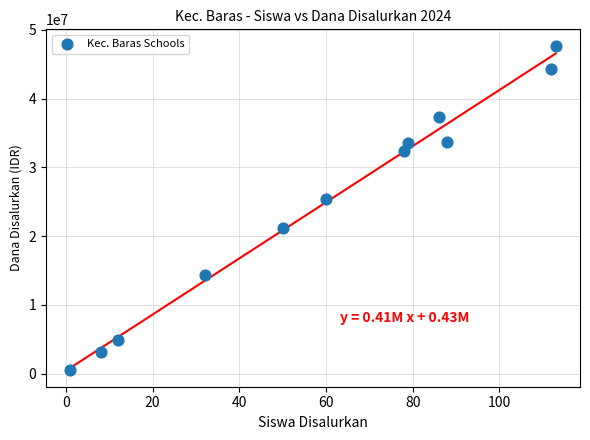

What is the range of X values (max minus min)?

112